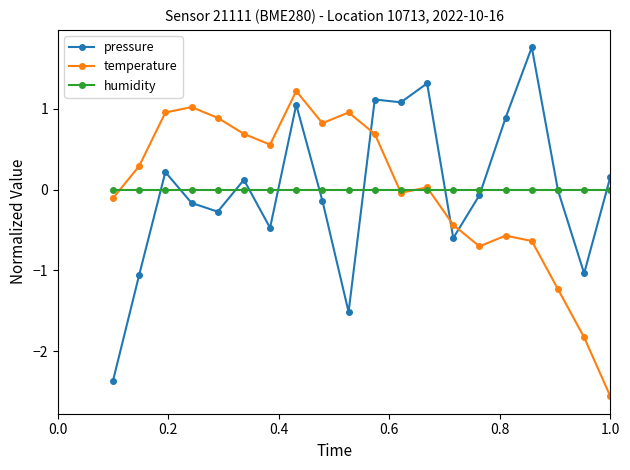

What is the highest value of the pressure series?

1.8